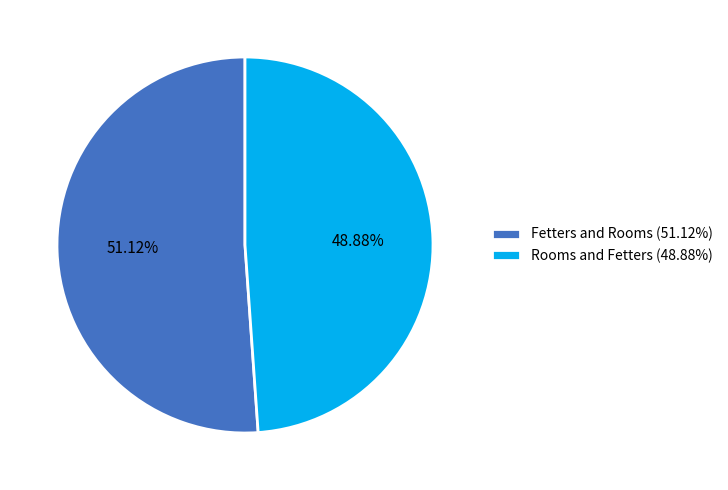

What percentage is the Rooms and Fetters slice, to the nearest percent?

49%